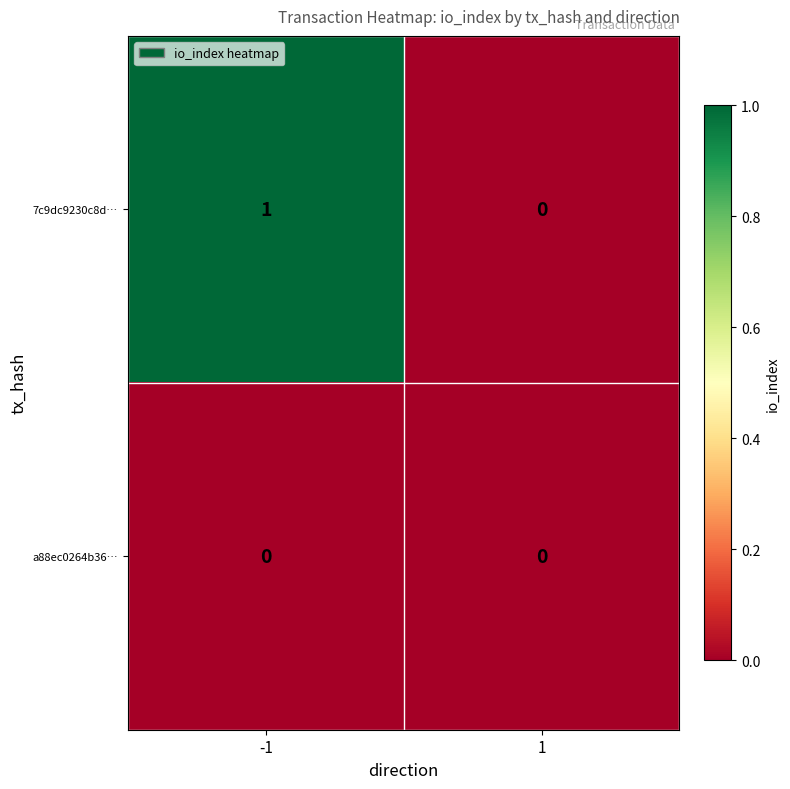

How many data points does each series have?

2